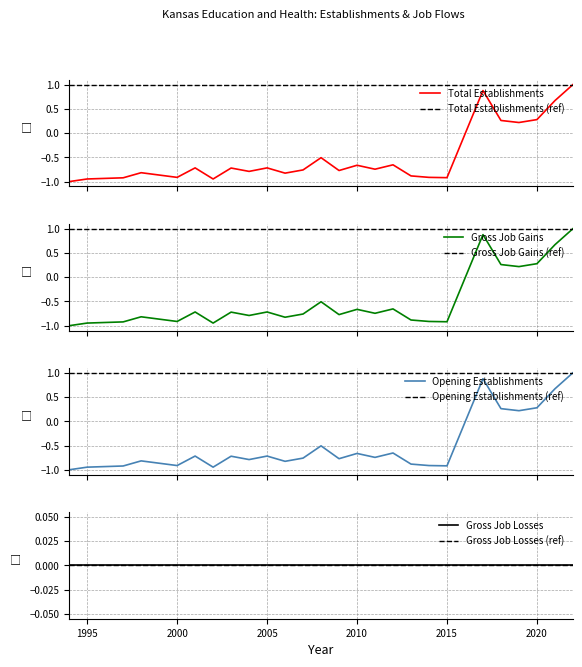

How many interior local peaks does the Opening Establishments series have?

8